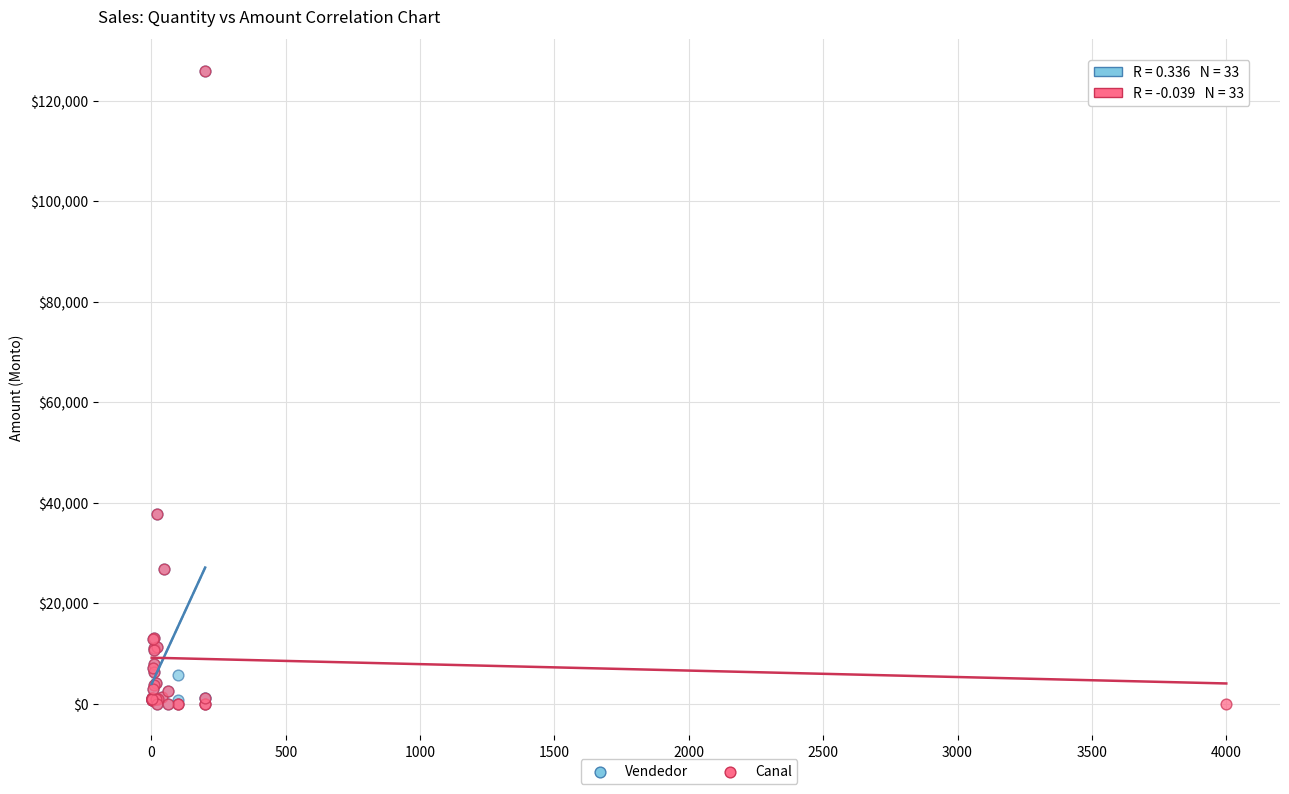

What are all the series names shown in the legend?

Vendedor, Canal